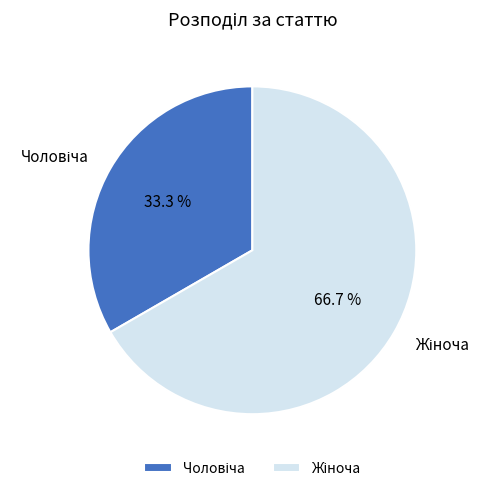

Is there a majority slice in this chart?

Yes